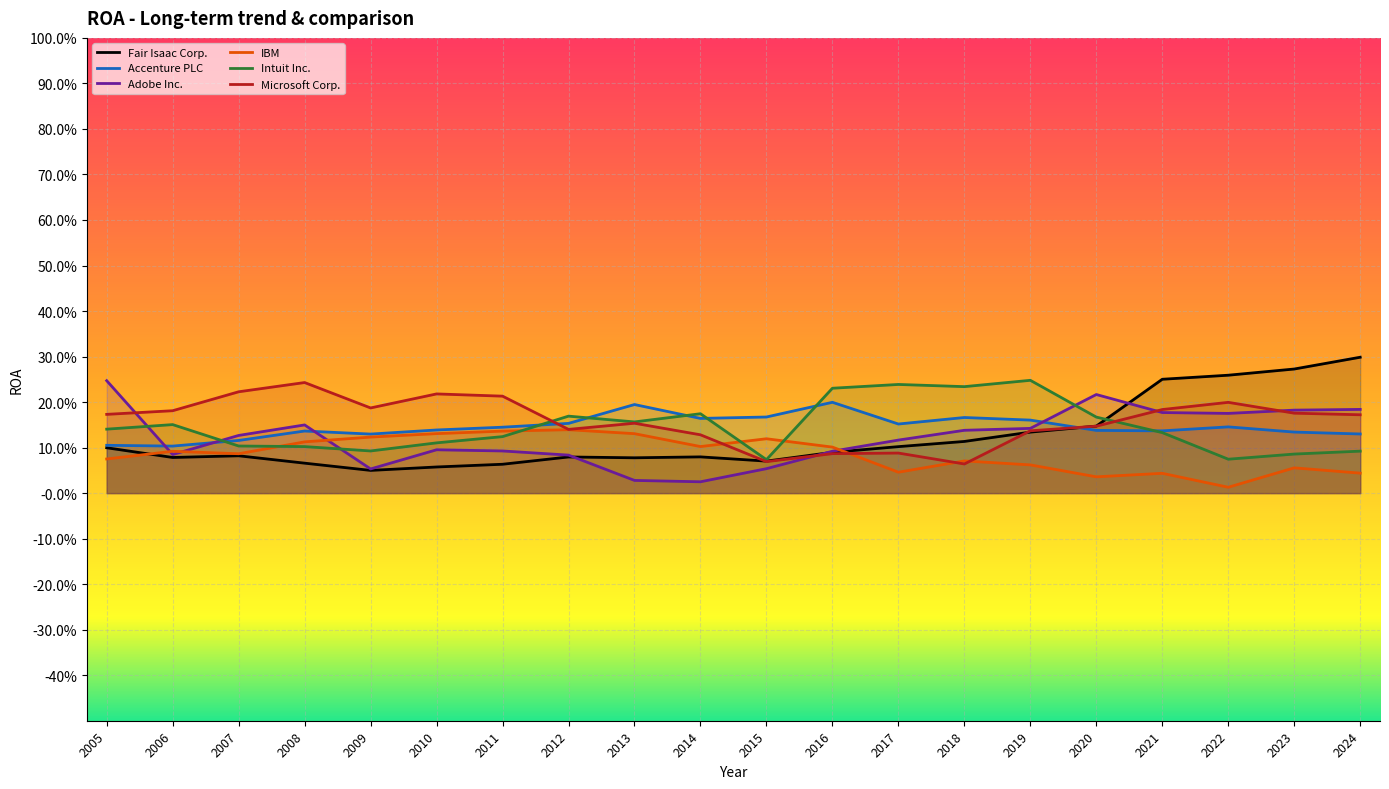

What is the difference between the highest and lowest values at 2021?

0.2